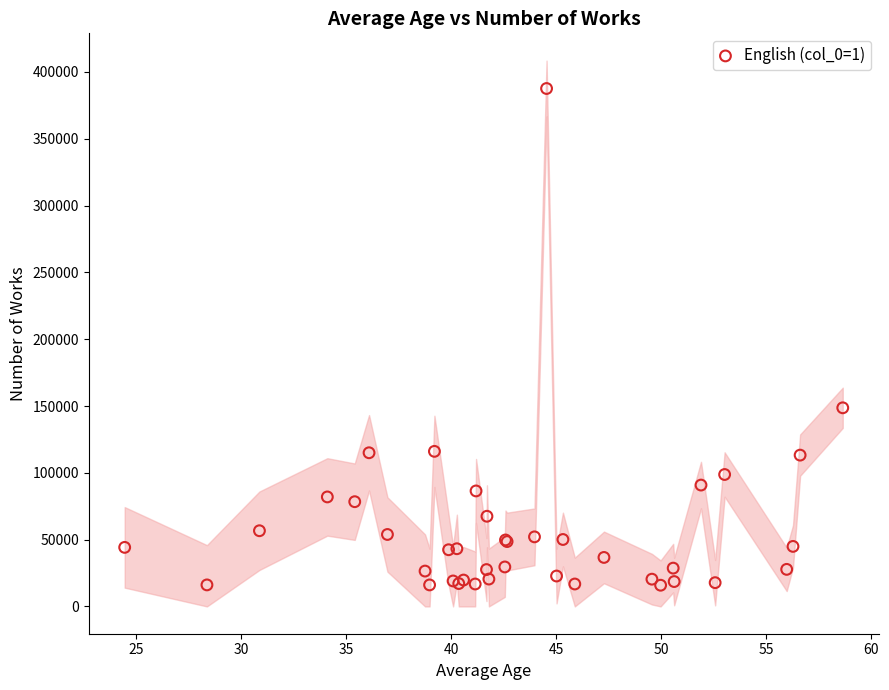

What Y value in the scatter plot is closest to 201749?

148650